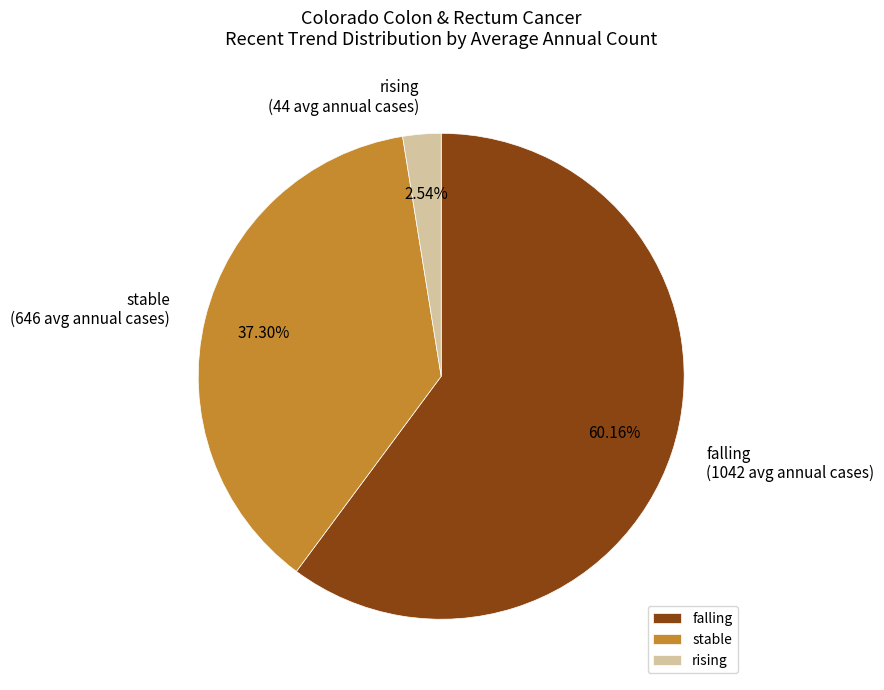

Which has a higher value, falling or stable?

falling